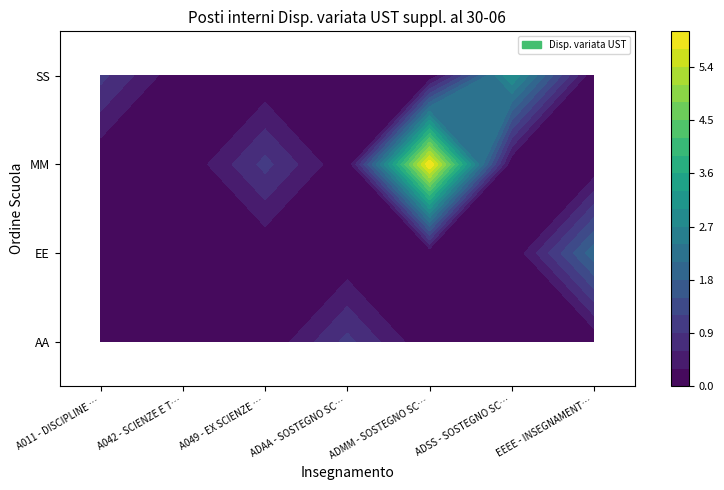

True or false: A042 - SCIENZE E TECNOLOGIE MECCANICHE has a value of 0 at EE.

True